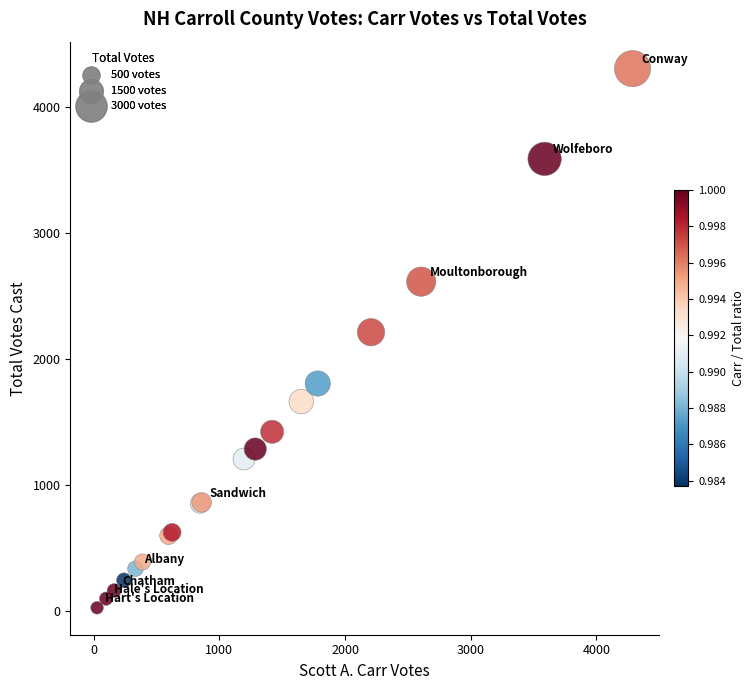

What Y value in the scatter plot is closest to 2165?

2213